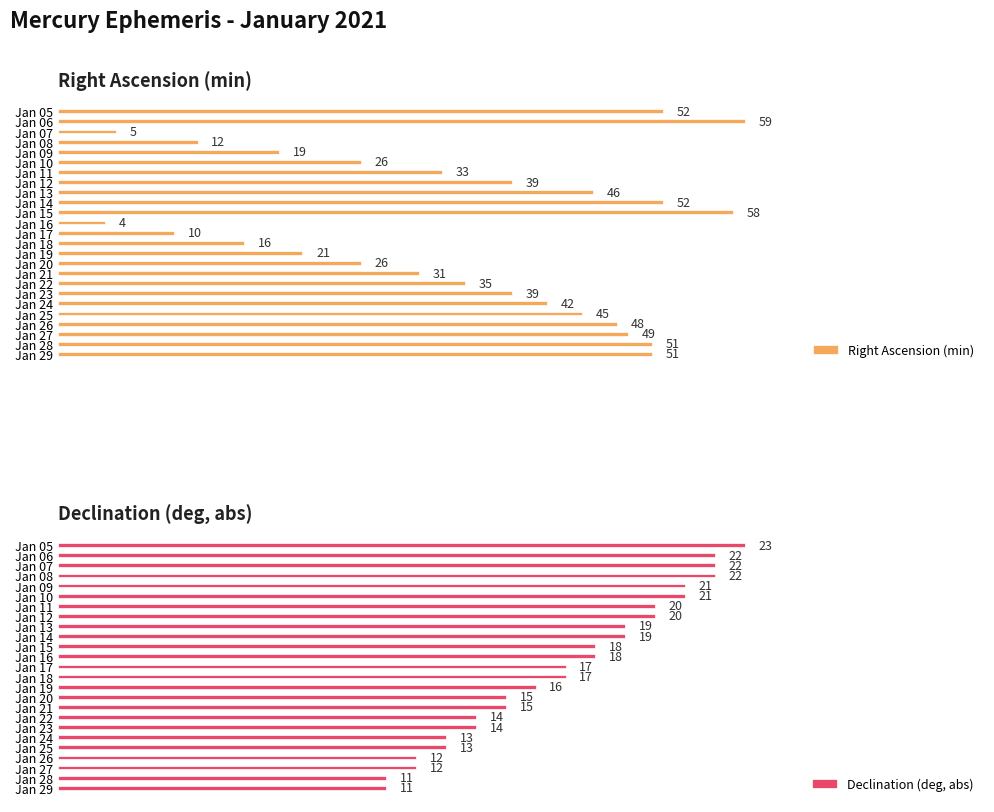

Rank the series by their average value, from lowest to highest.

Declination (deg, abs), Right Ascension (min)